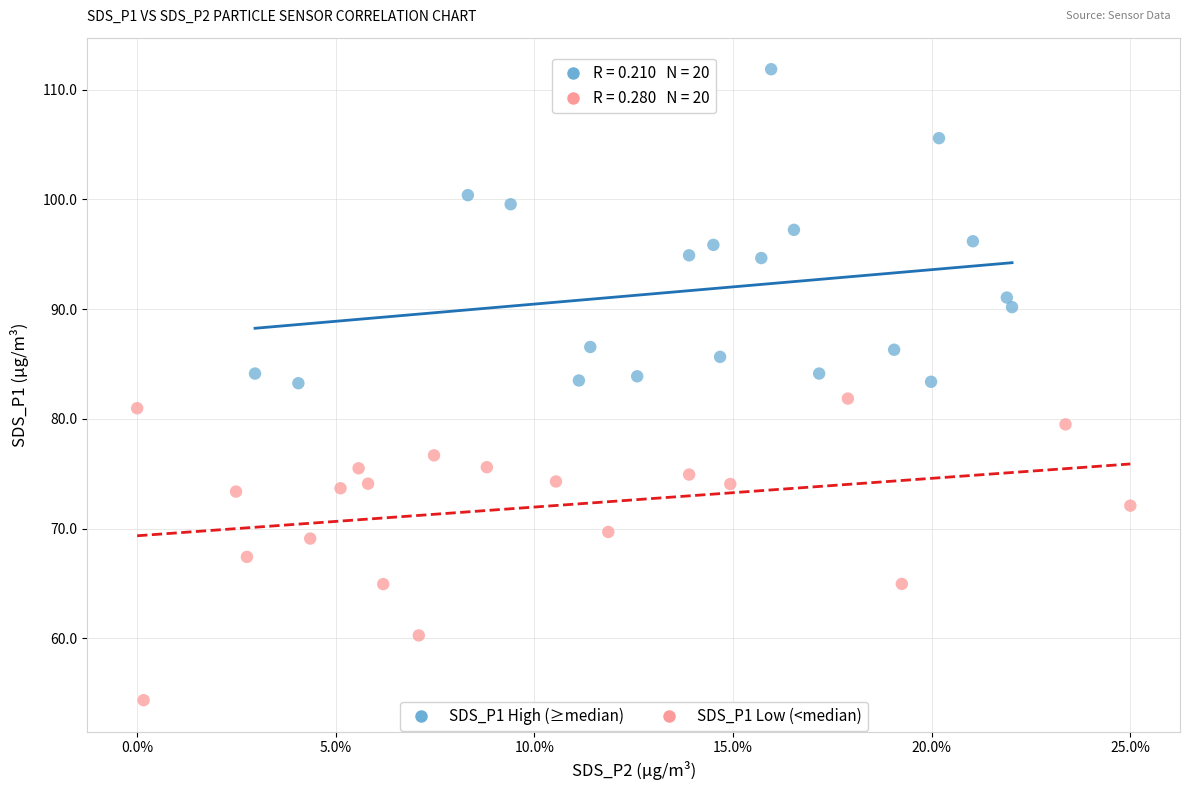

Which series has the largest Y range (max minus min)?

SDS_P1 High (≥median)